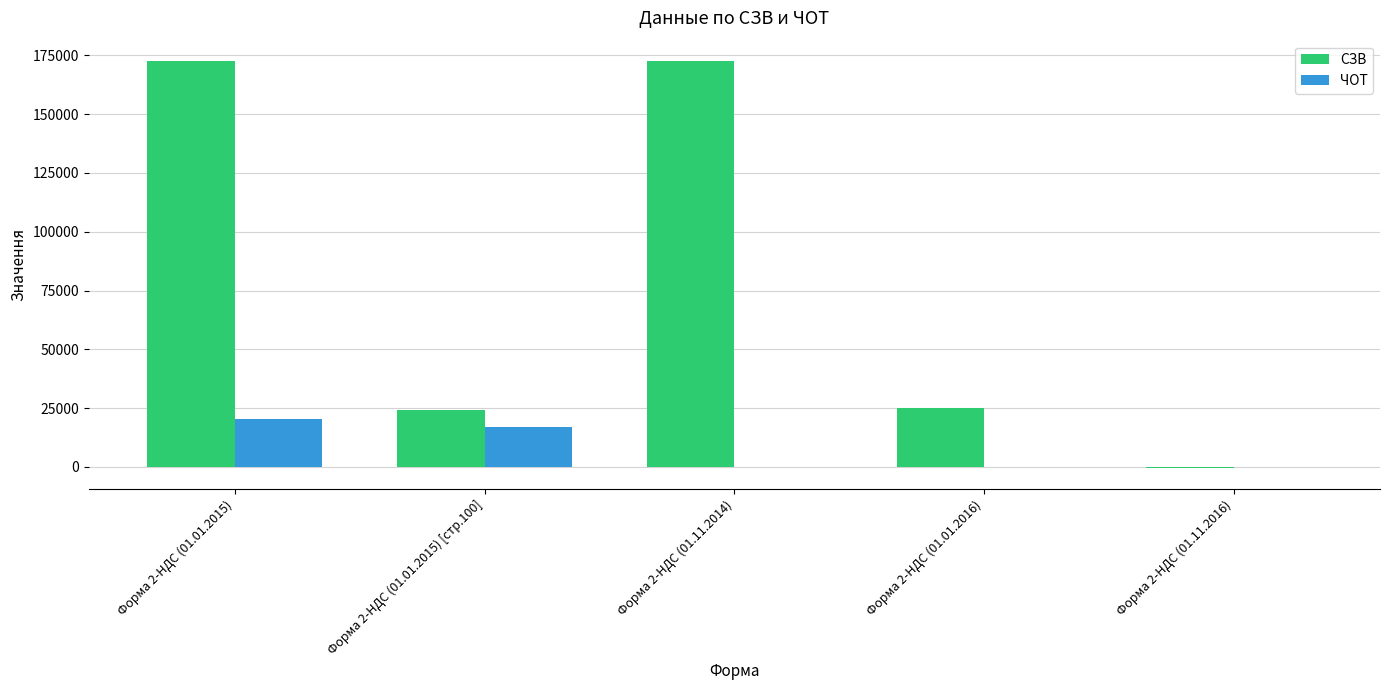

Between Форма 2-НДС (01.01.2015) and Форма 2-НДС (01.01.2016), which series saw the biggest shift?

СЗВ